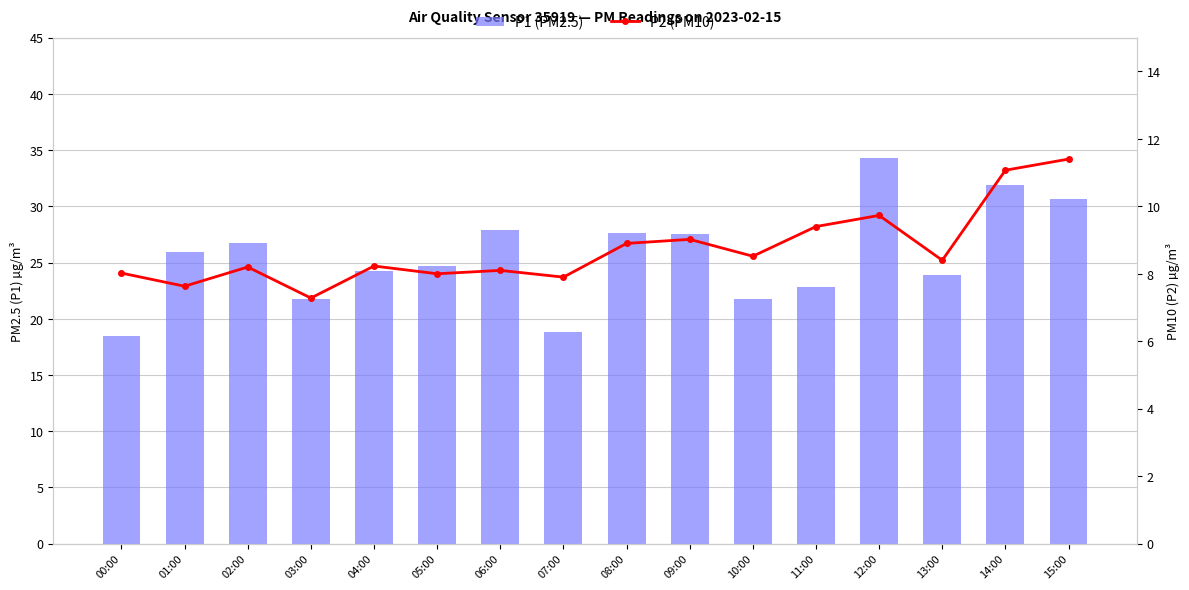

How many values in the P2 (PM10) series are below 8?

3